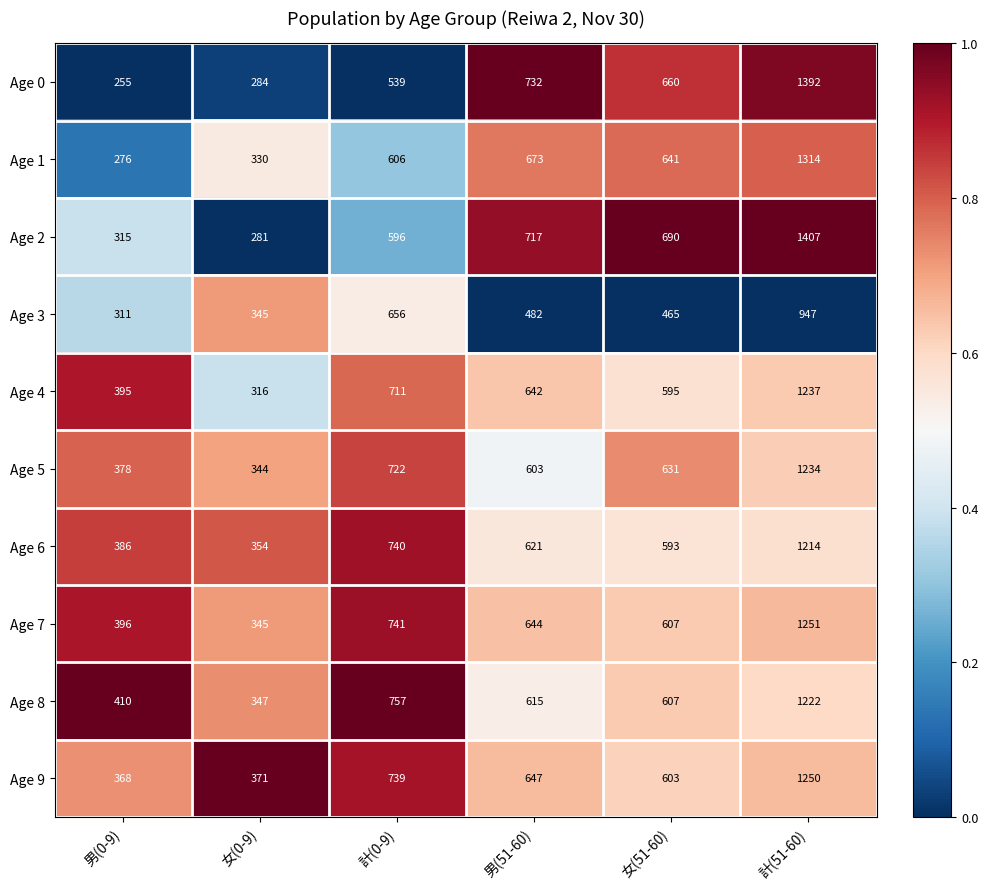

What is the difference between the second highest and minimum values in the Age 7 series?

396